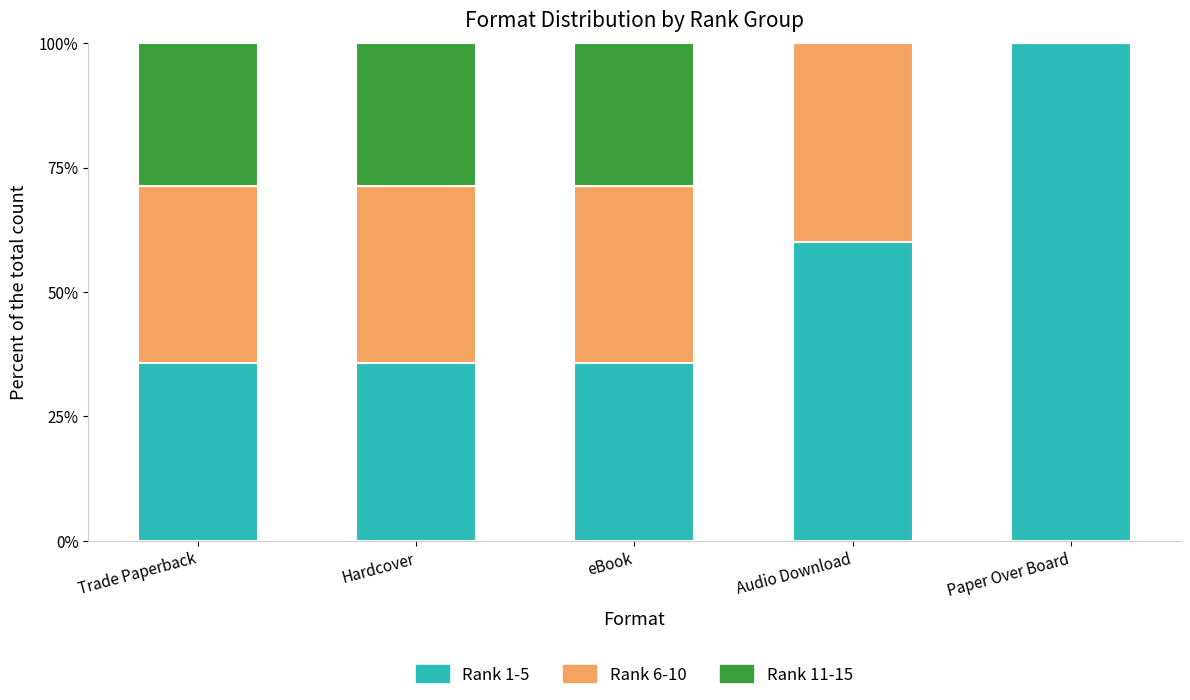

Where is Rank 1-5 nearest to the value 67?

Audio Download